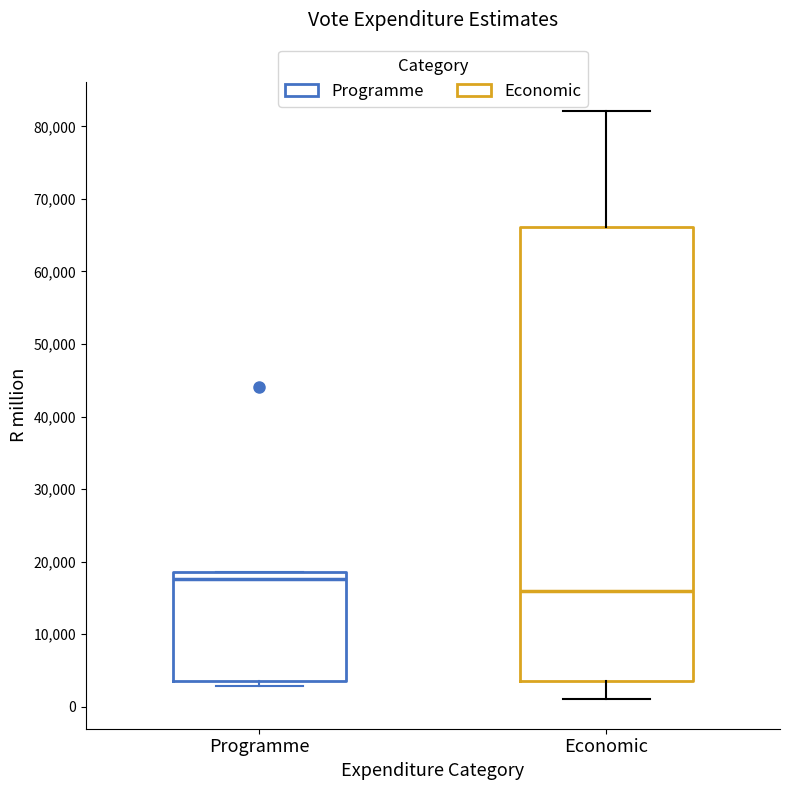

Reading left to right, read every box against the y-axis: the position of its median line, the range the box covers, and the ends of its whiskers. The values are not printed on the chart, so give them approximately, as read against the axis.

Programme: median 18000, box 4000 to 19000, whiskers 3000 to 19000
Economic: median 16000, box 4000 to 66000, whiskers 1000 to 82000